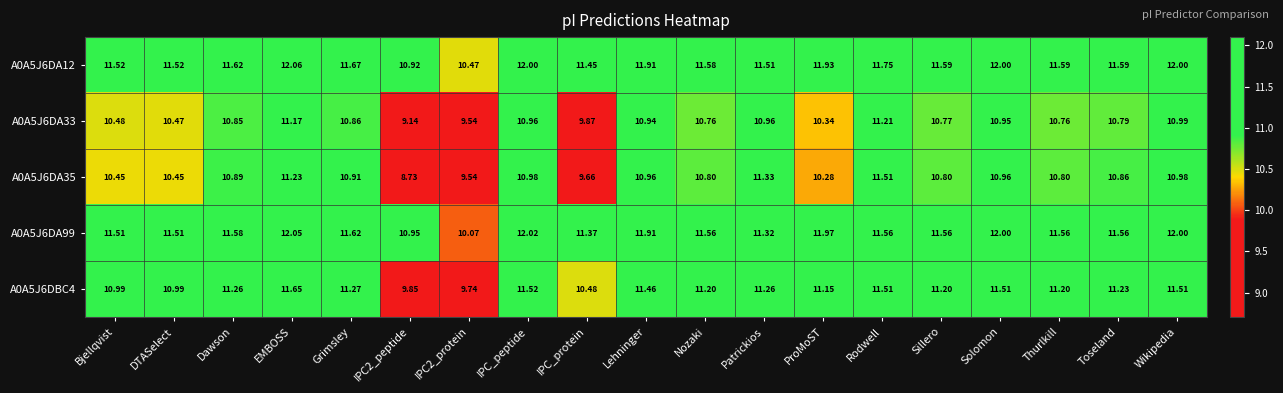

Rank the series by their maximum value, from lowest to highest.

A0A5J6DA33, A0A5J6DA35, A0A5J6DBC4, A0A5J6DA99, A0A5J6DA12